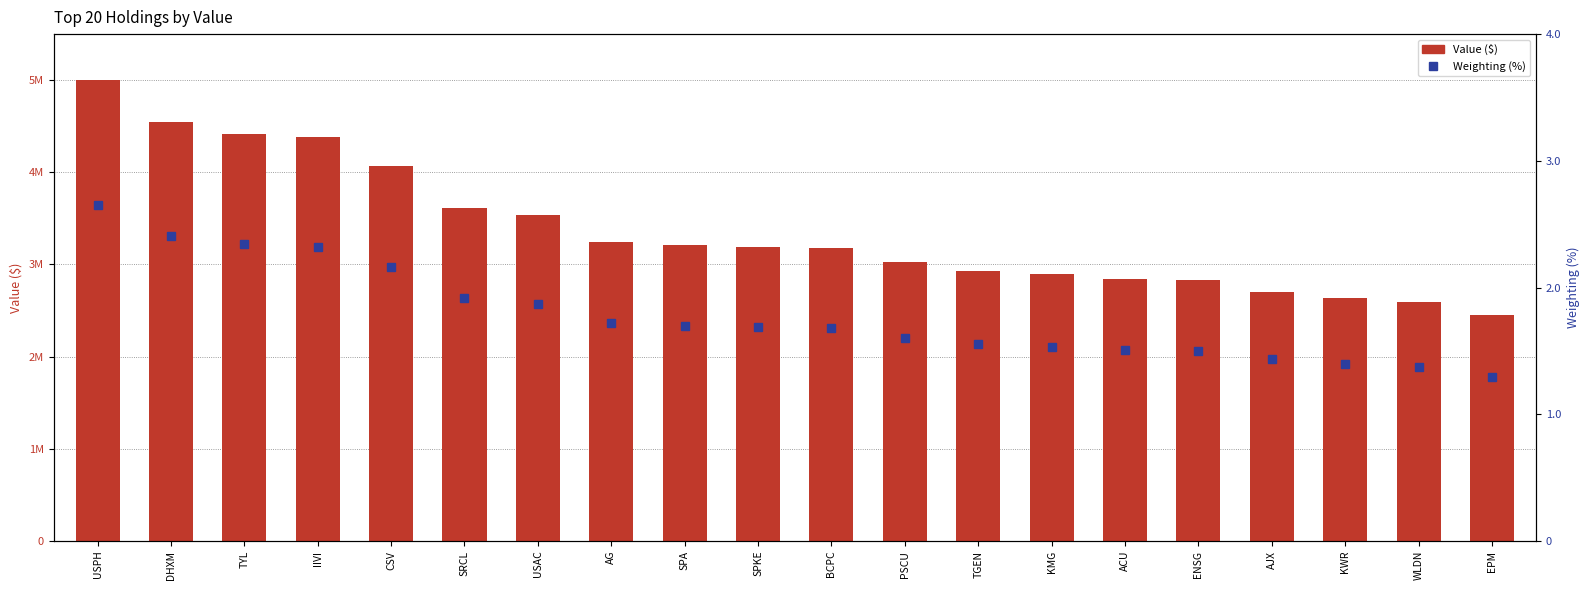

What is the sum of the Value ($) values at USPH and CSV?

9077000.0